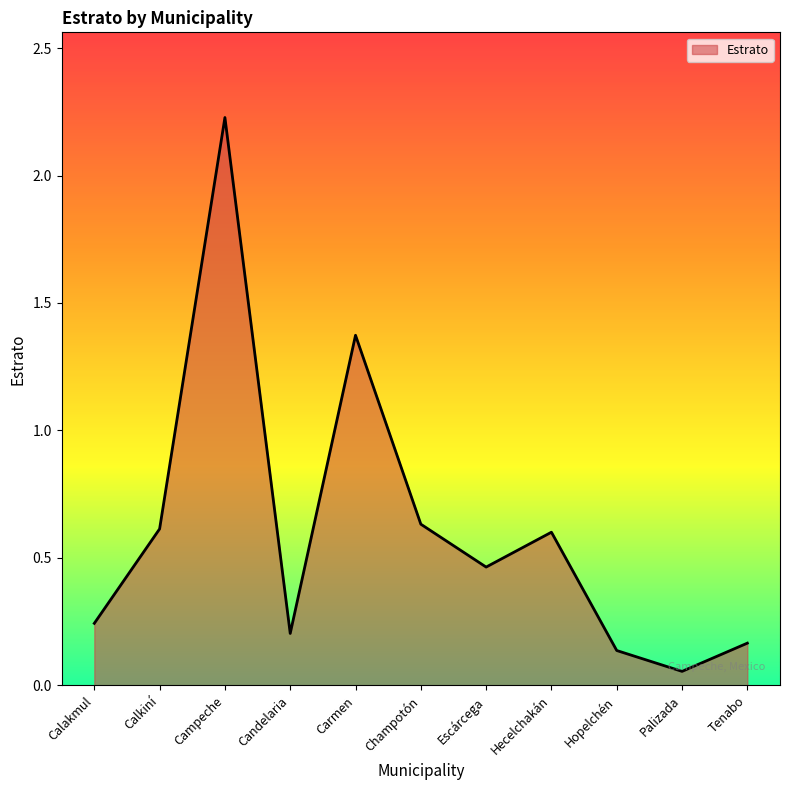

What is the difference between the values at Tenabo and Hecelchakán?

0.4